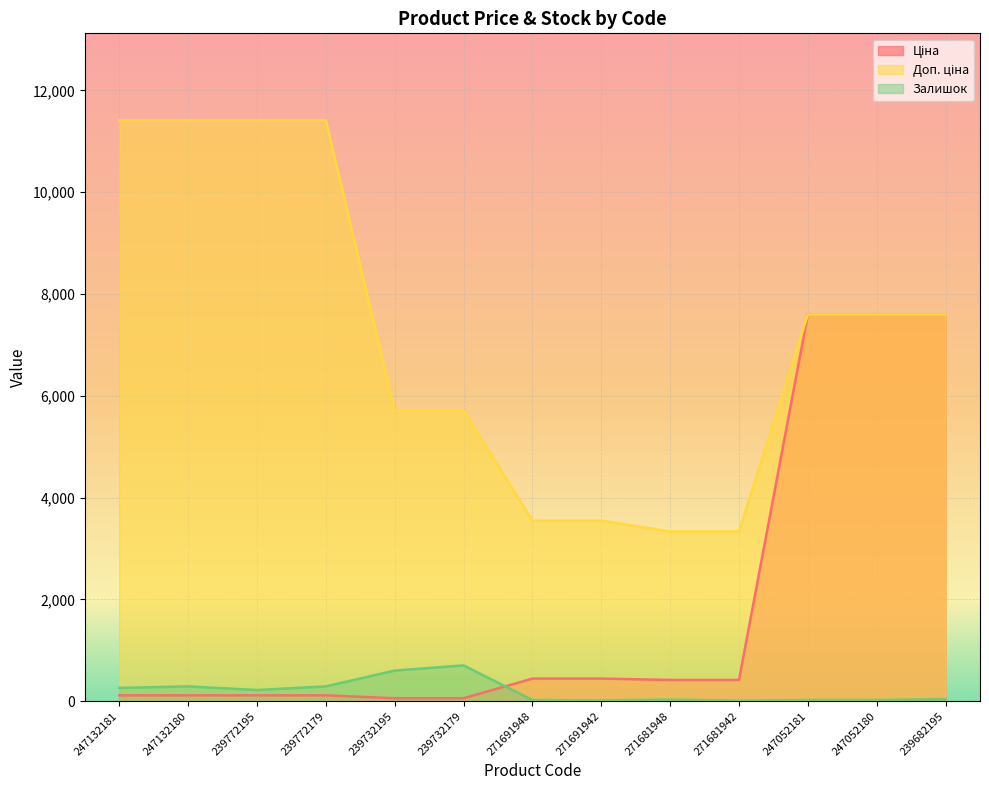

What is the sum of all Залишок values?

2516.0